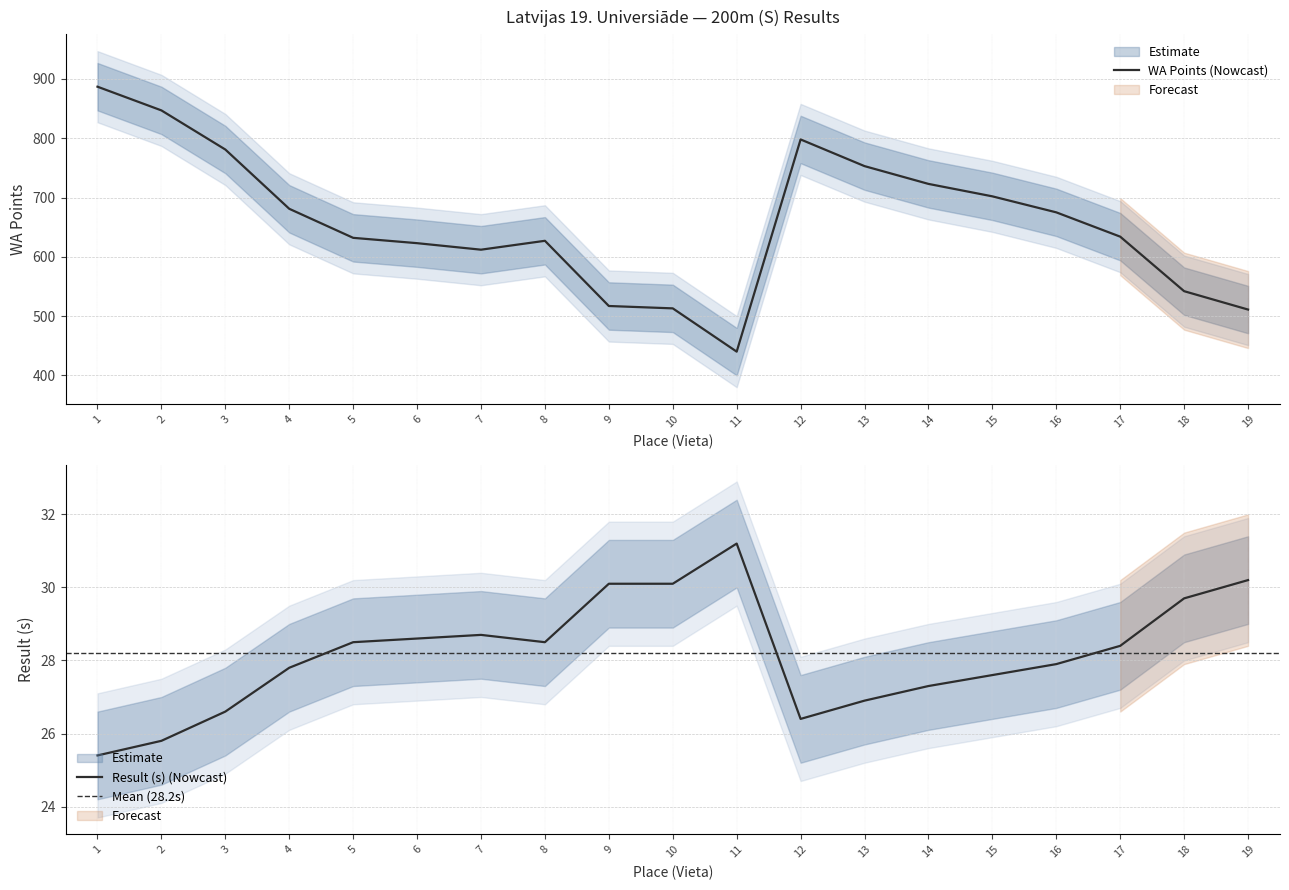

What is the difference between the second highest and minimum values in the Rezultāts series?

4.8